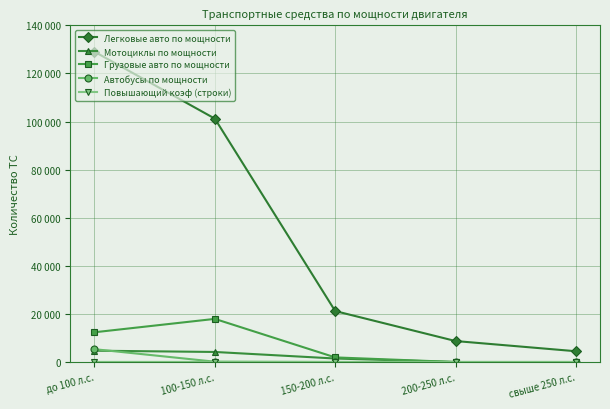

Between 200-250 л.с. and свыше 250 л.с., which is larger?

200-250 л.с.